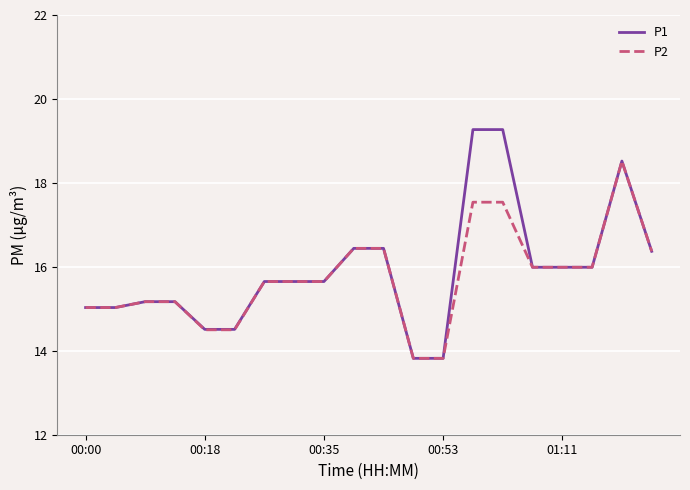

Which series has the largest range (max minus min)?

P1